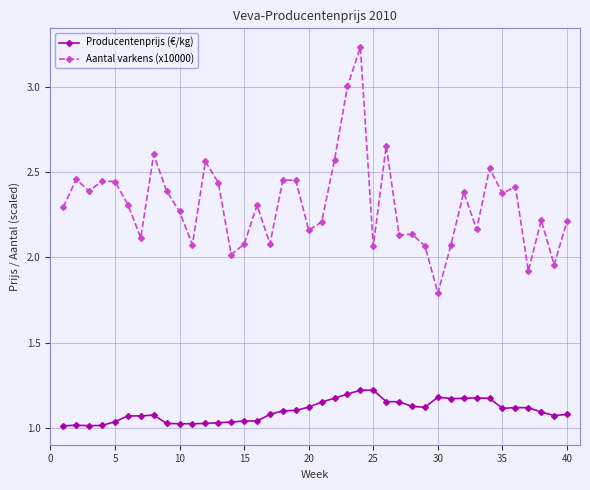

True or false: Producentenprijs (€/kg) and Aantal varkens (x10000) intersect in this chart.

False